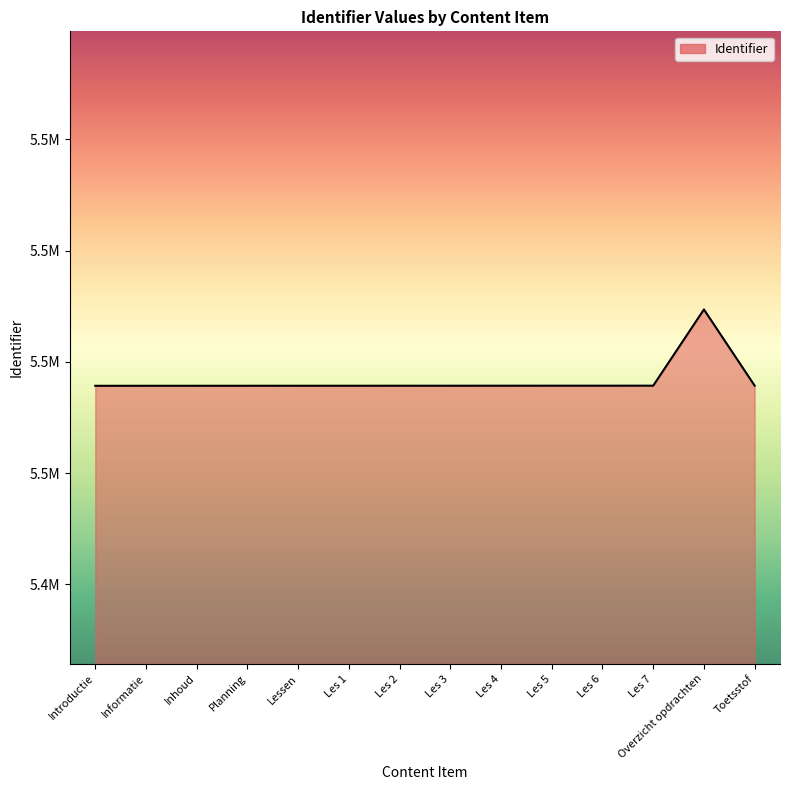

Does the chart display data point markers on the line(s)?

No